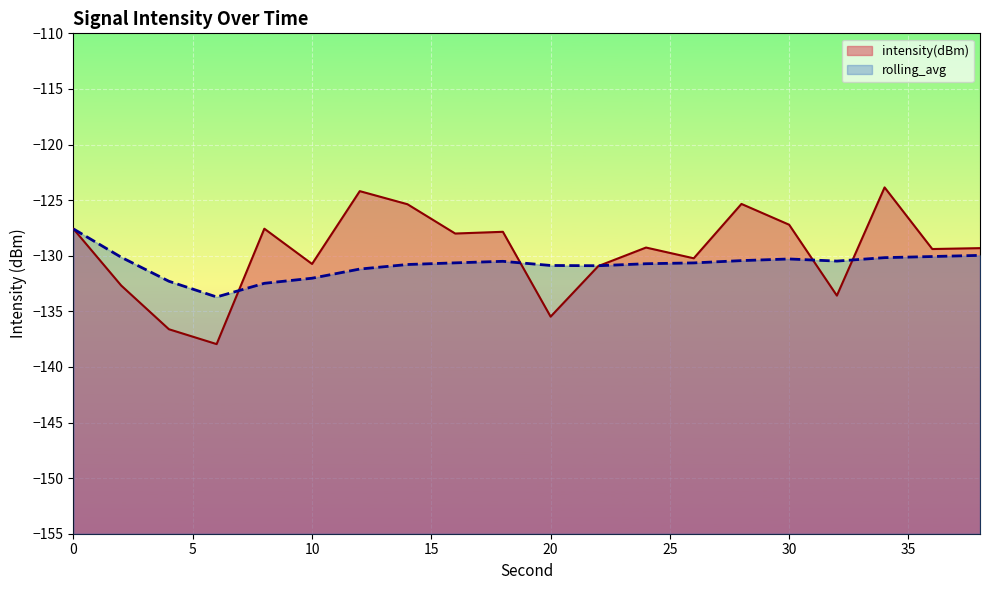

What is the value of the rolling_avg point at the 7th from the left?

-131.2